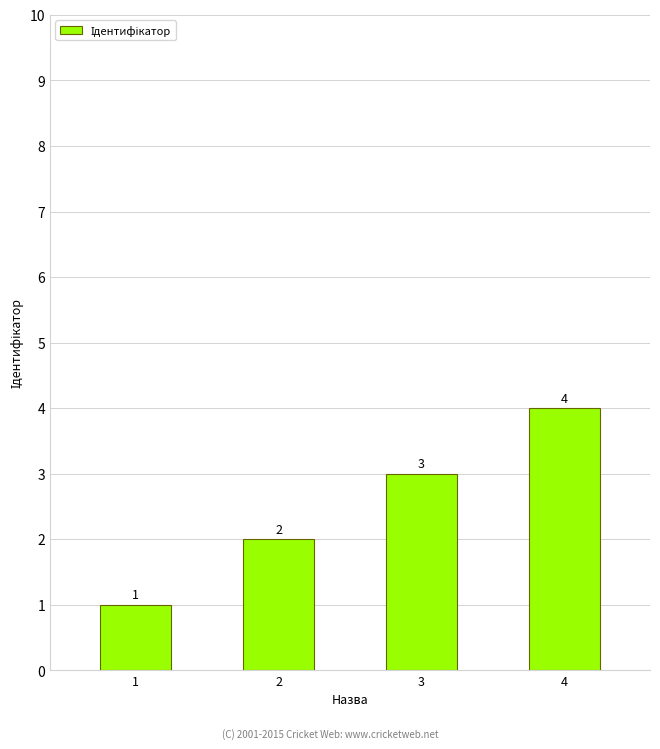

True or false: the data shows 3 at 3.

True